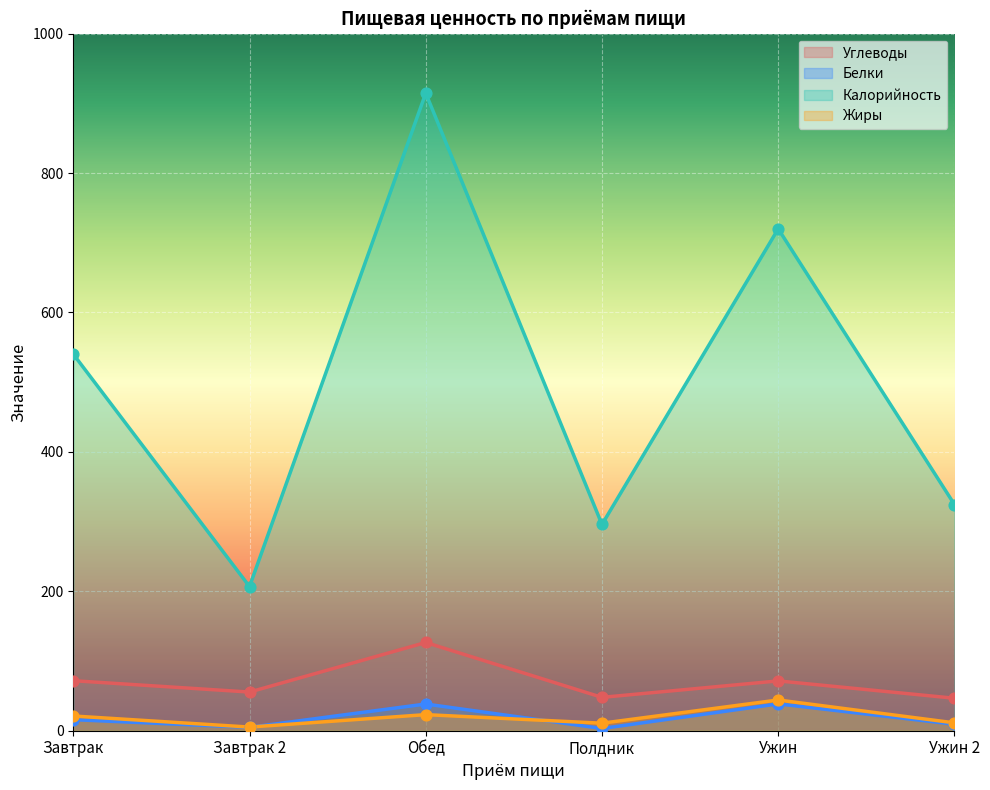

Is the value of Углеводы at Завтрак 2 greater than the value of Калорийность at Полдник?

No